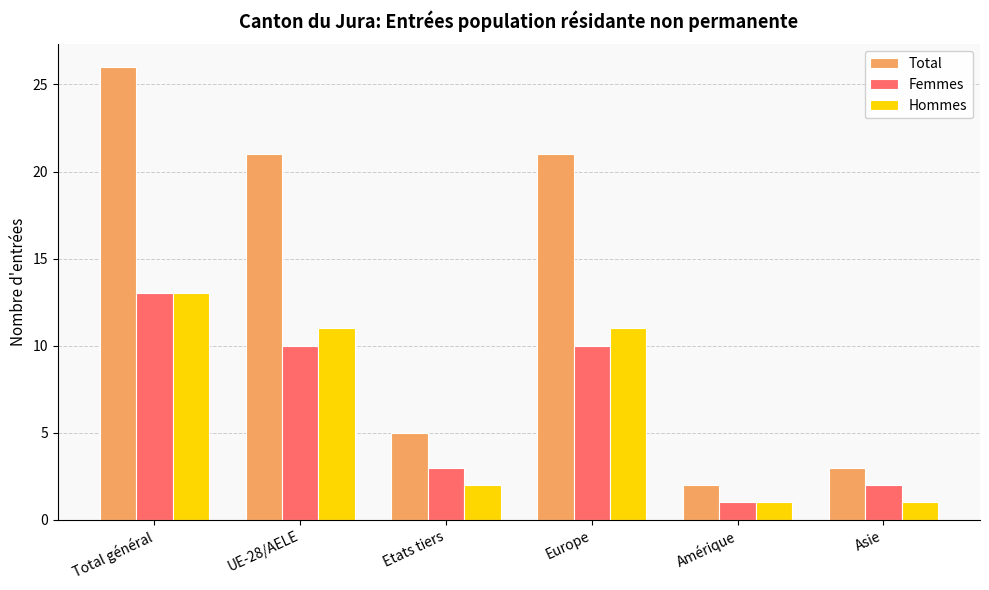

What is the total value across all series at Europe?

42